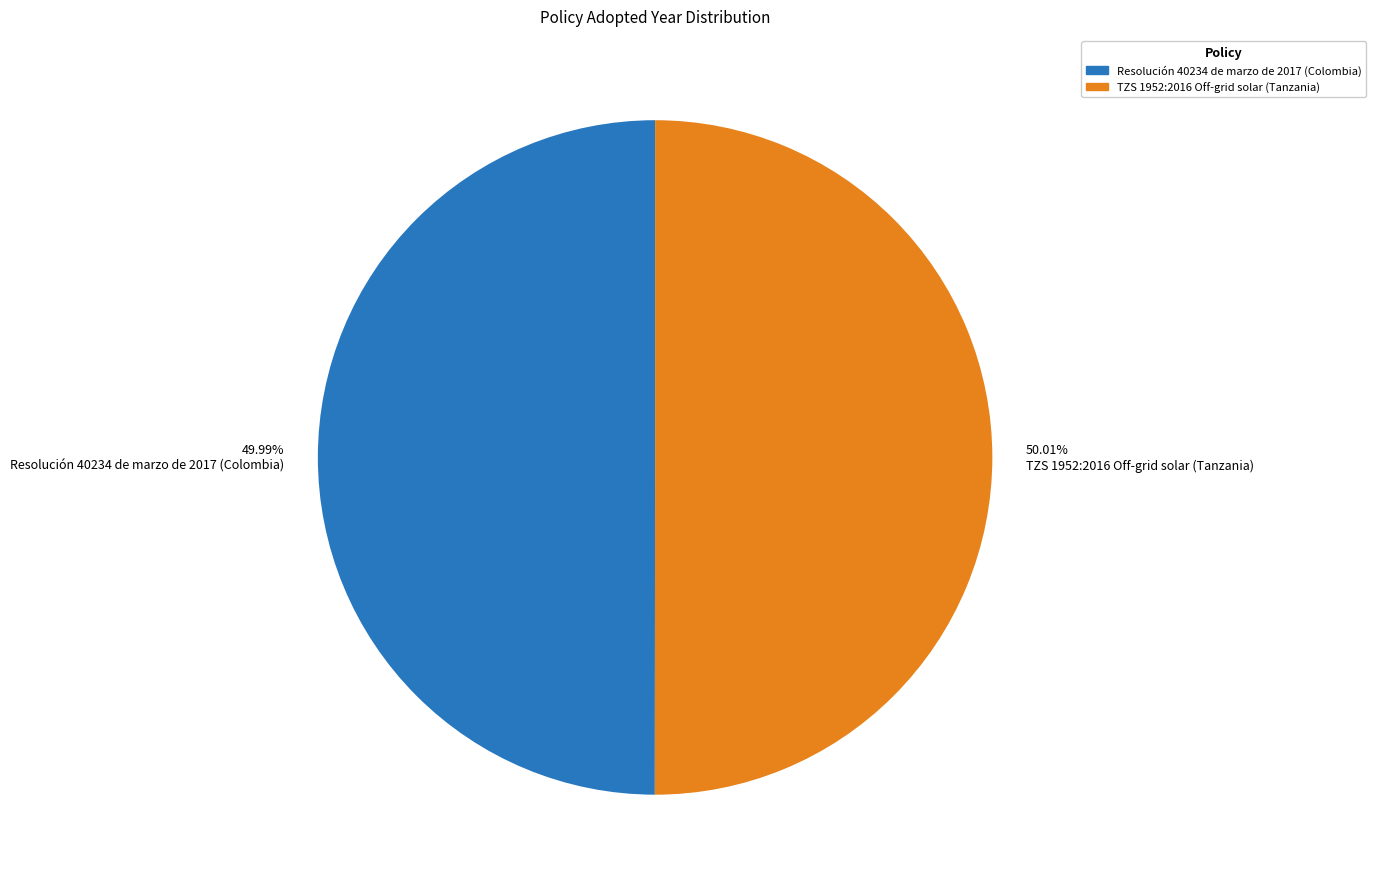

Does any single category account for the majority?

Yes